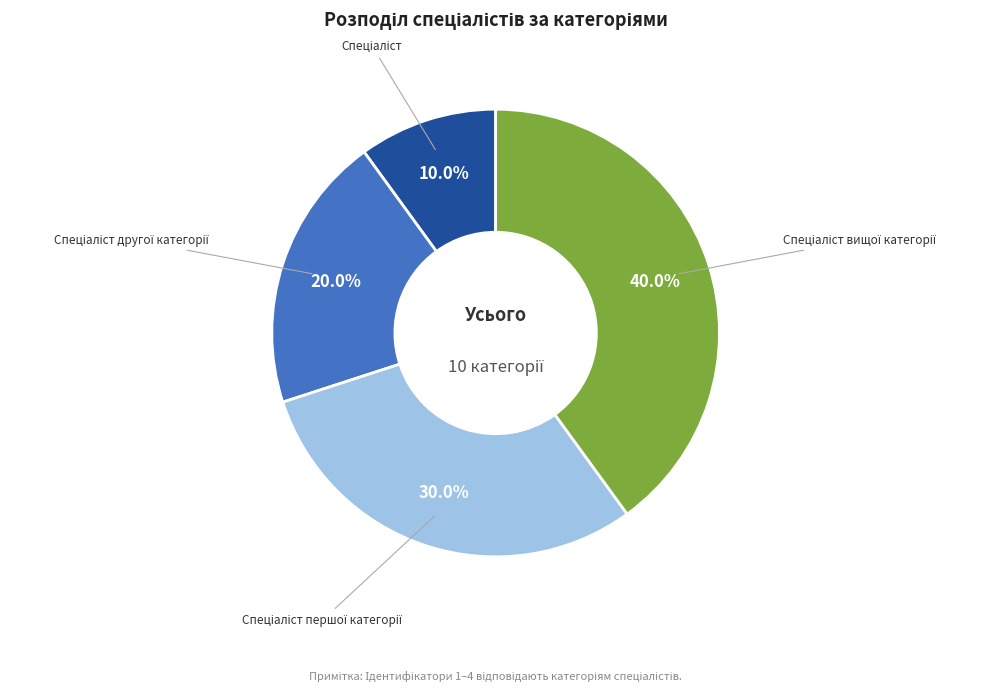

Is there any slice that represents more than half of the pie?

No